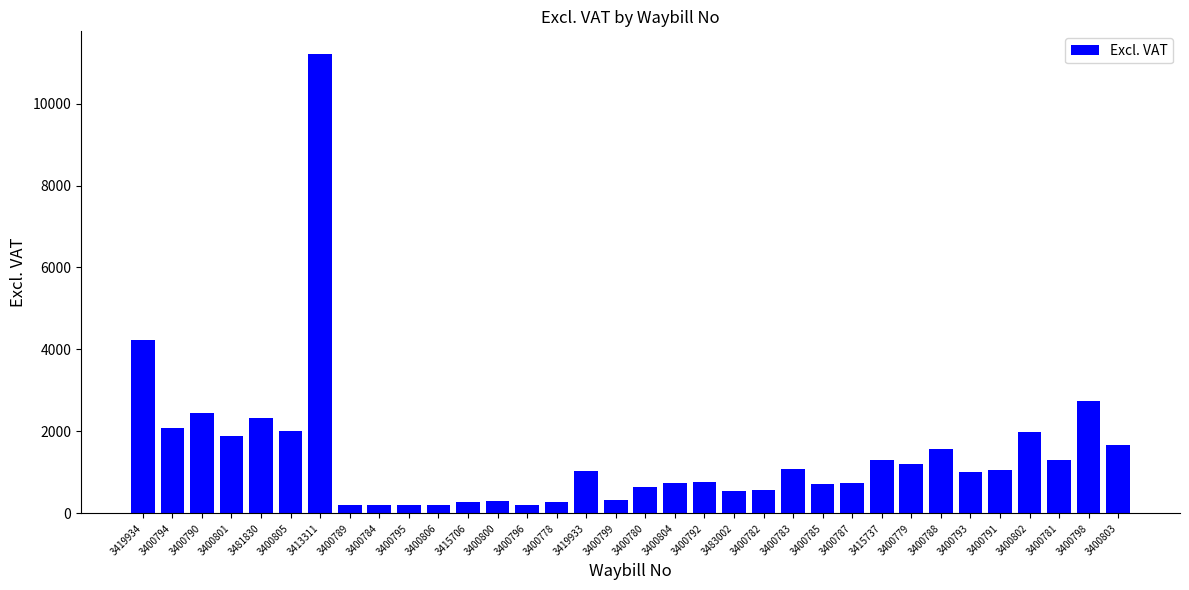

Is it true that the value at 3419933 is 1033.3?

True